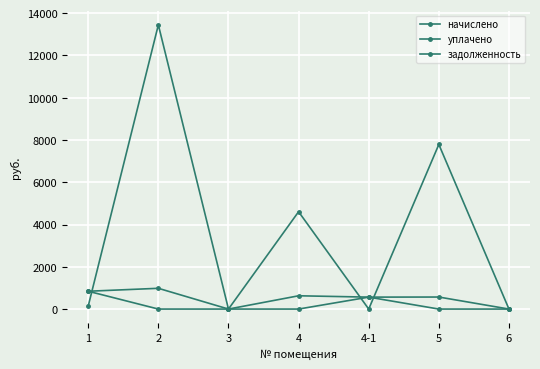

Where is the first local maximum for задолженность?

2